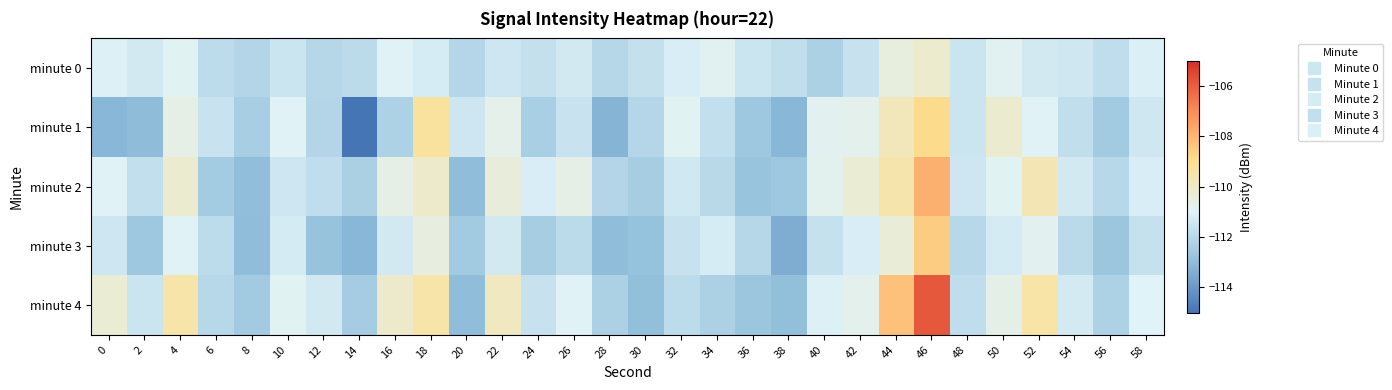

Count the number of categories in the chart.

30